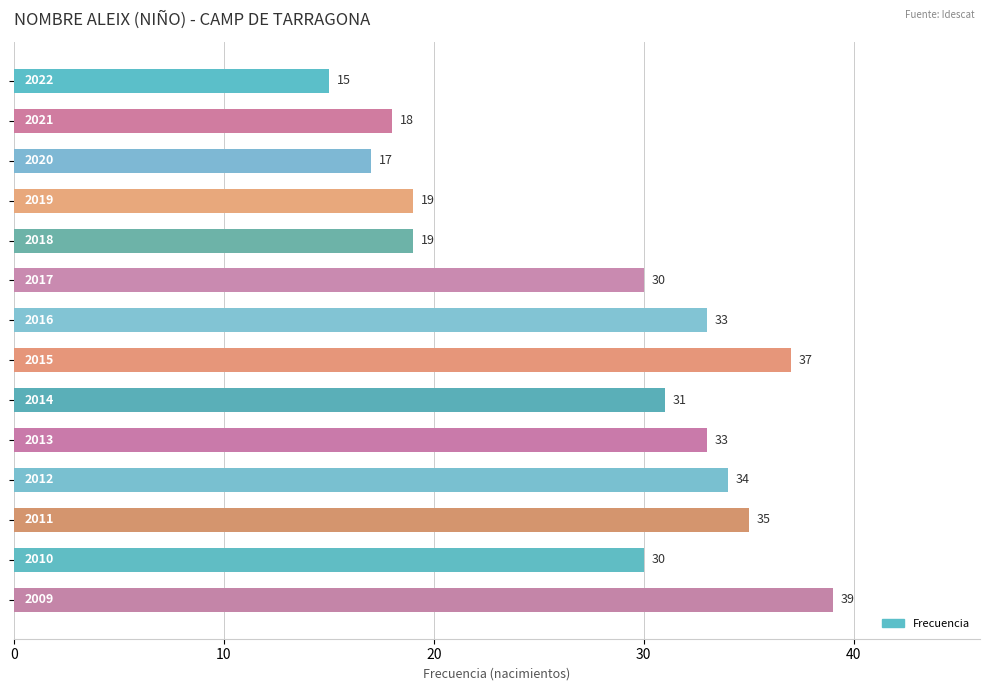

Does the chart contain stacked bars?

No